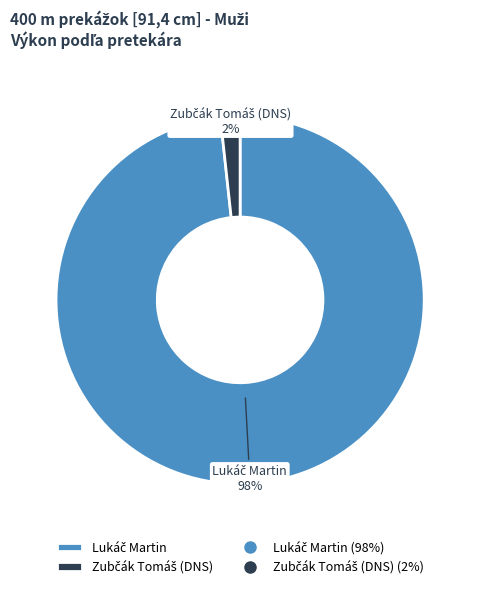

Does any single category account for the majority?

Yes